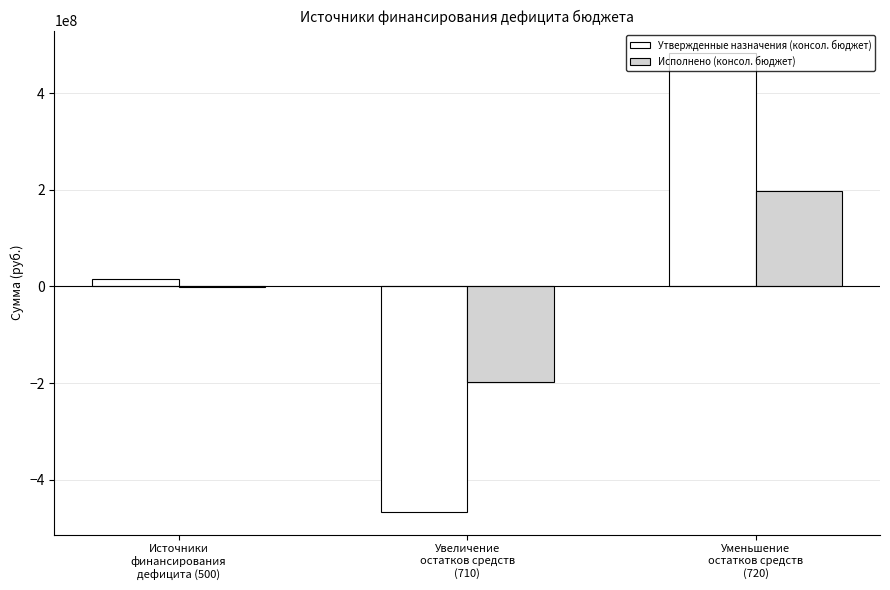

What is the sum of all Исполнено (консол. бюджет) values?

-680815.8